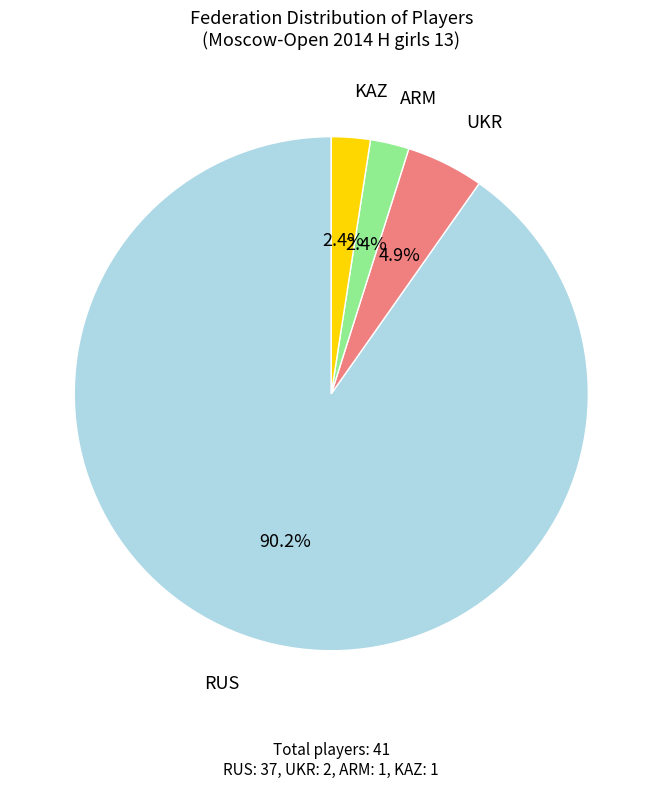

Is there a majority slice in this chart?

Yes